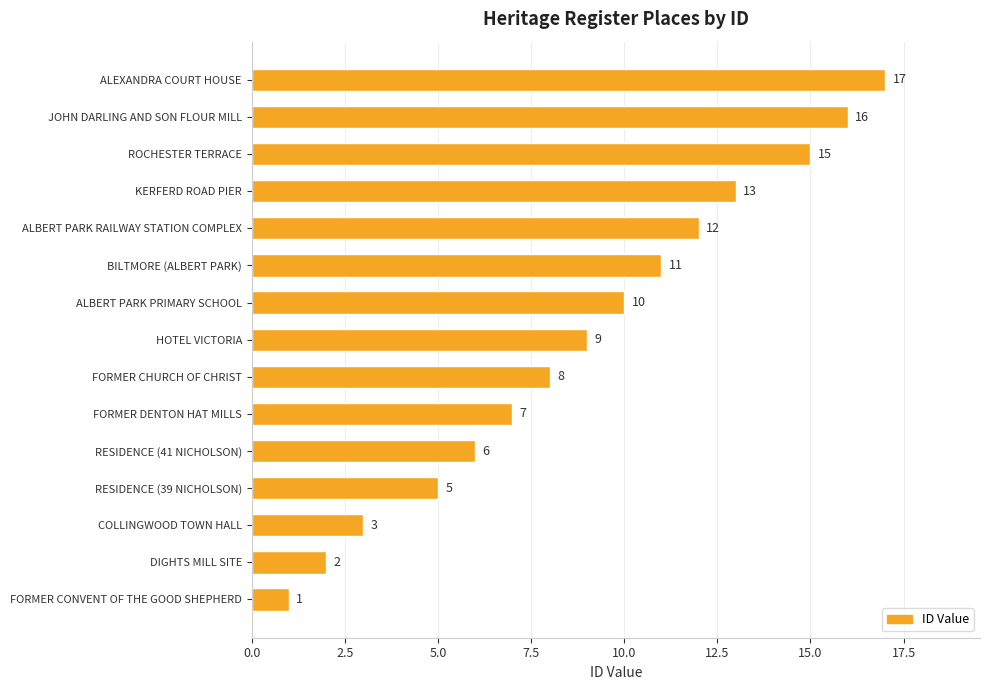

Between COLLINGWOOD TOWN HALL and ROCHESTER TERRACE, which is larger?

ROCHESTER TERRACE